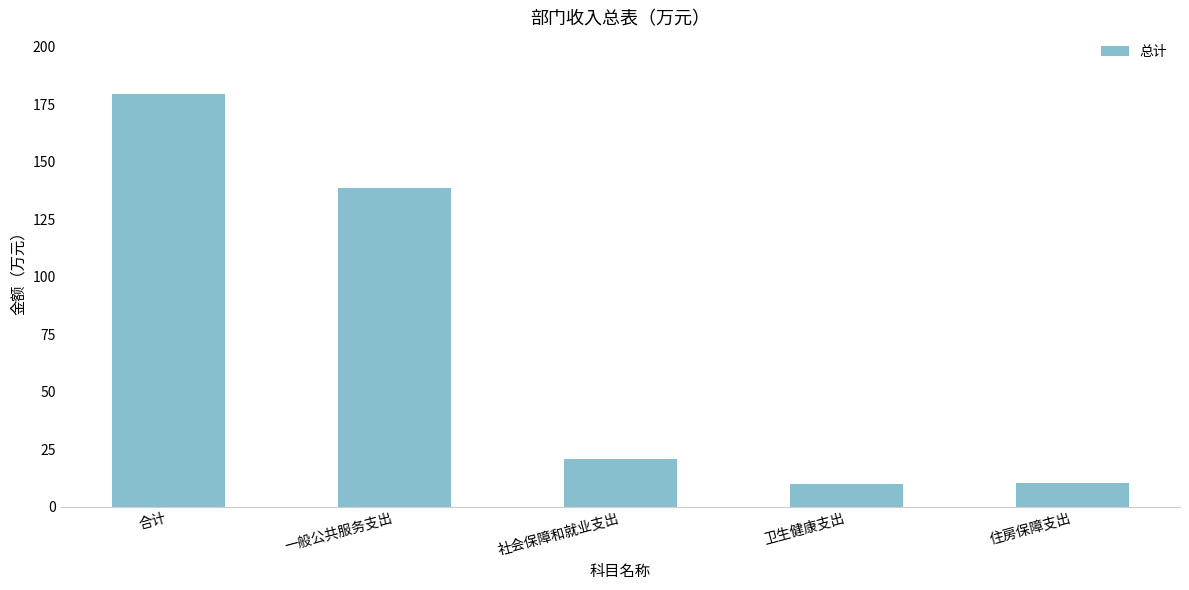

What is the difference between the second highest and second lowest values?

128.3